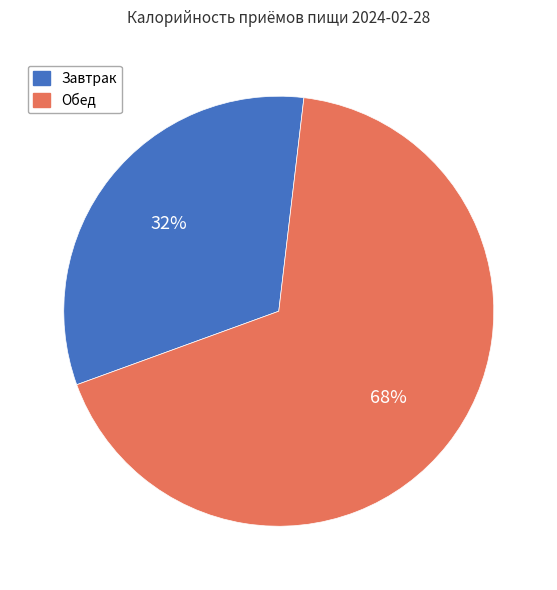

Count the number of slices in the pie.

2